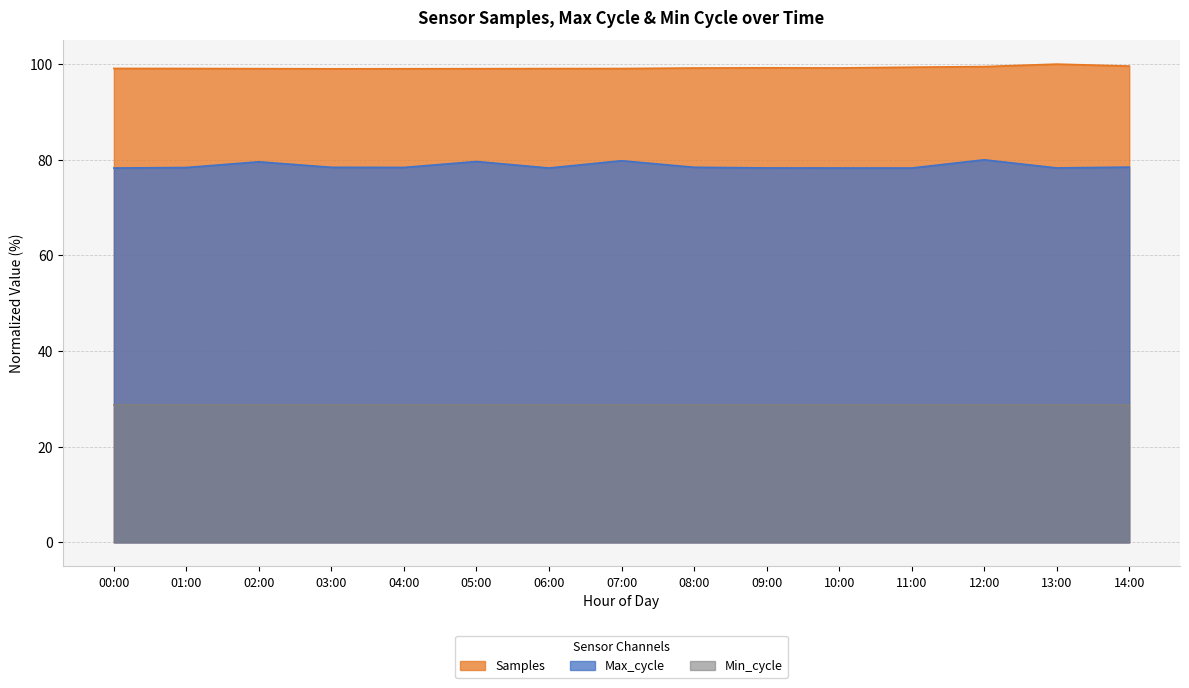

Rank the series by their average value, from lowest to highest.

Min_cycle, Max_cycle, Samples